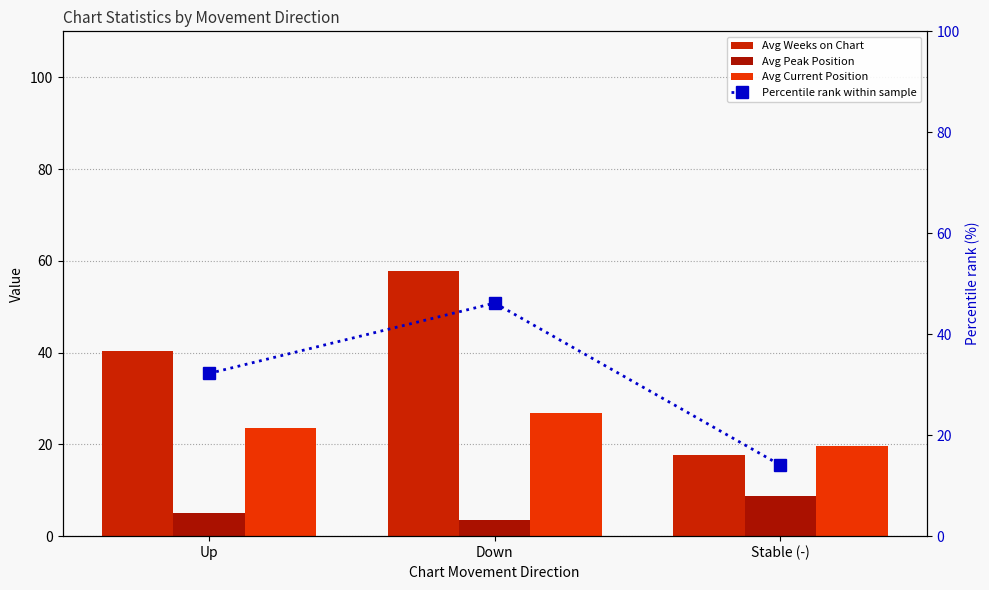

How many values in the Avg Current Position series are below 23?

1